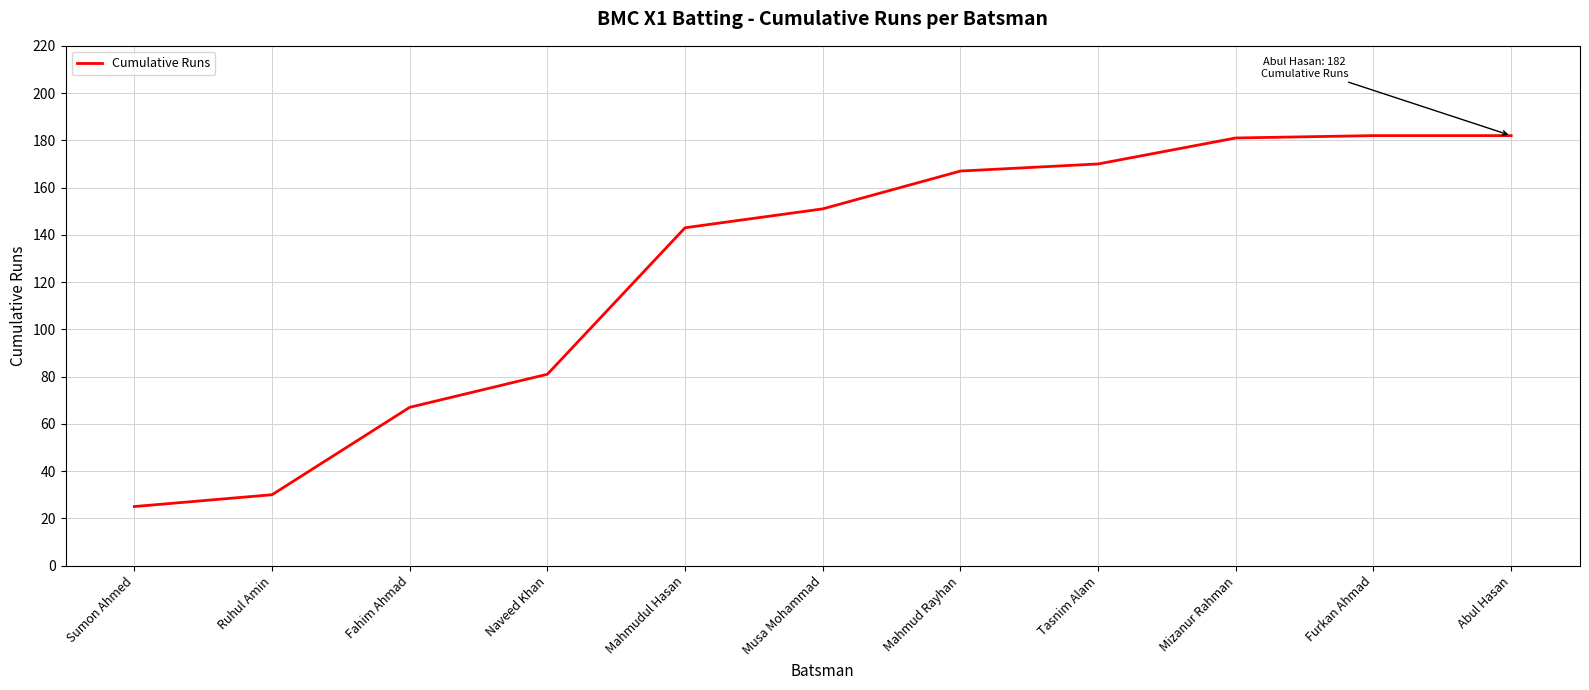

What is the greatest value displayed?

182